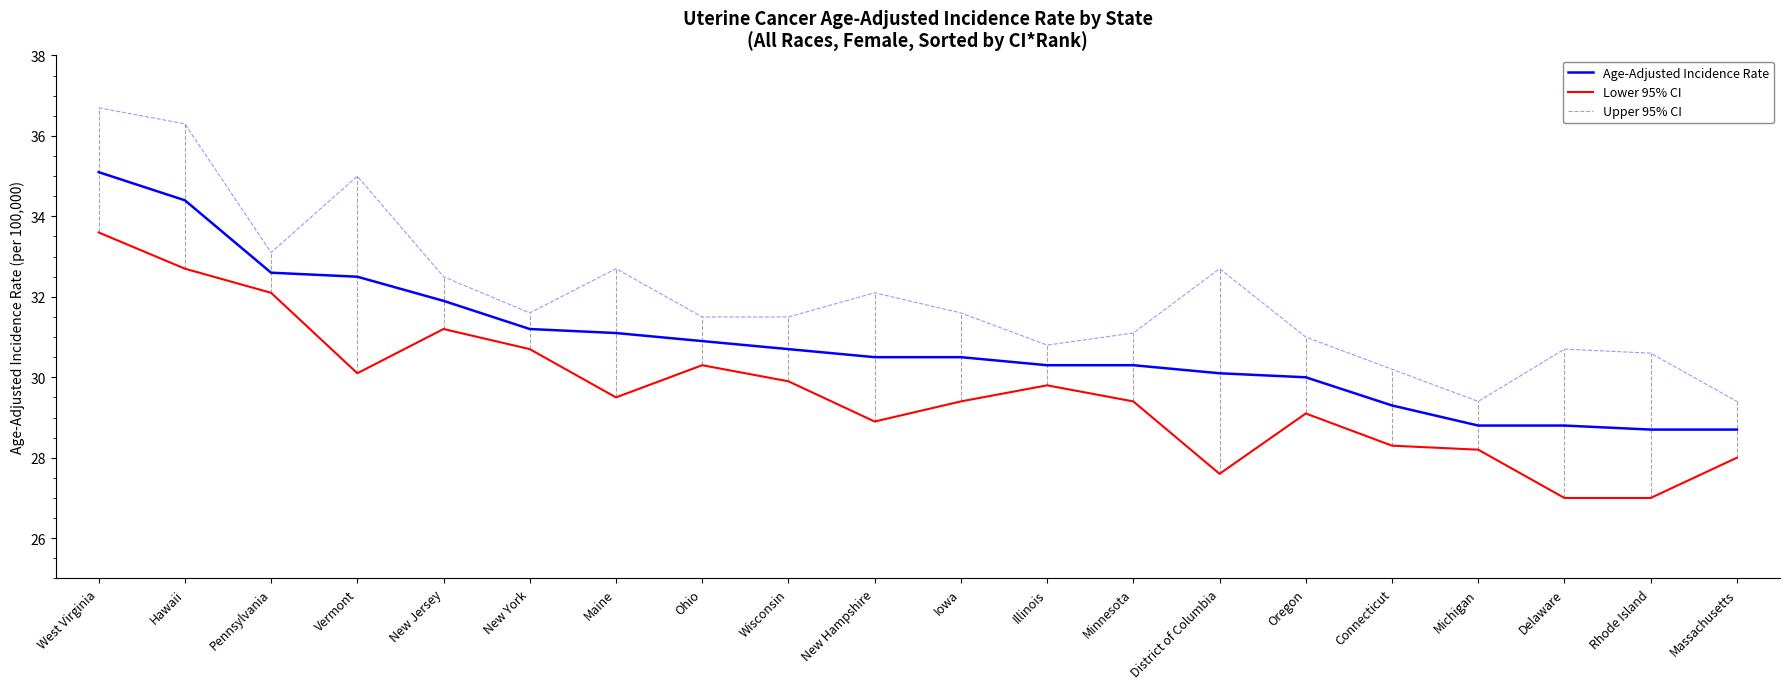

What is the spread (max minus min) of values at Iowa?

2.2